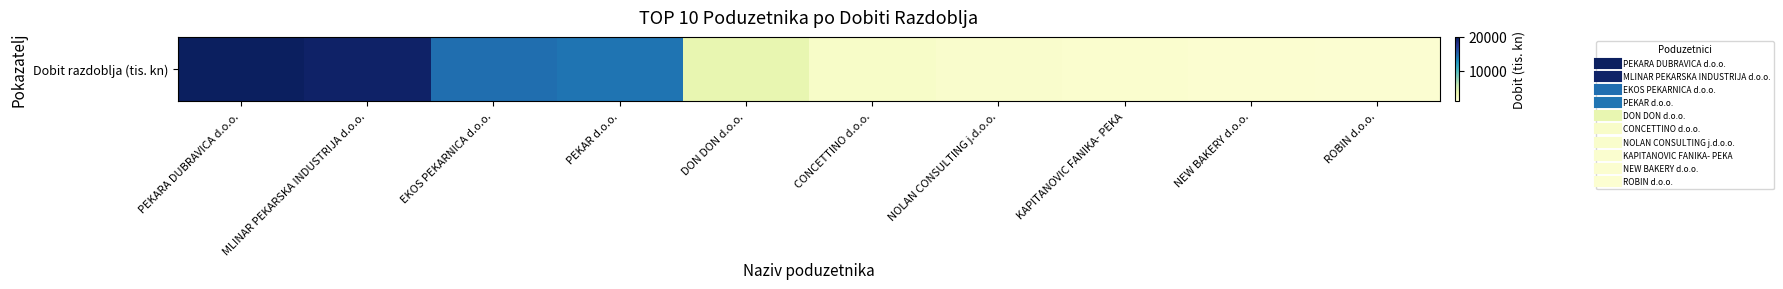

Which label corresponds to the smallest value in the chart?

ROBIN d.o.o.